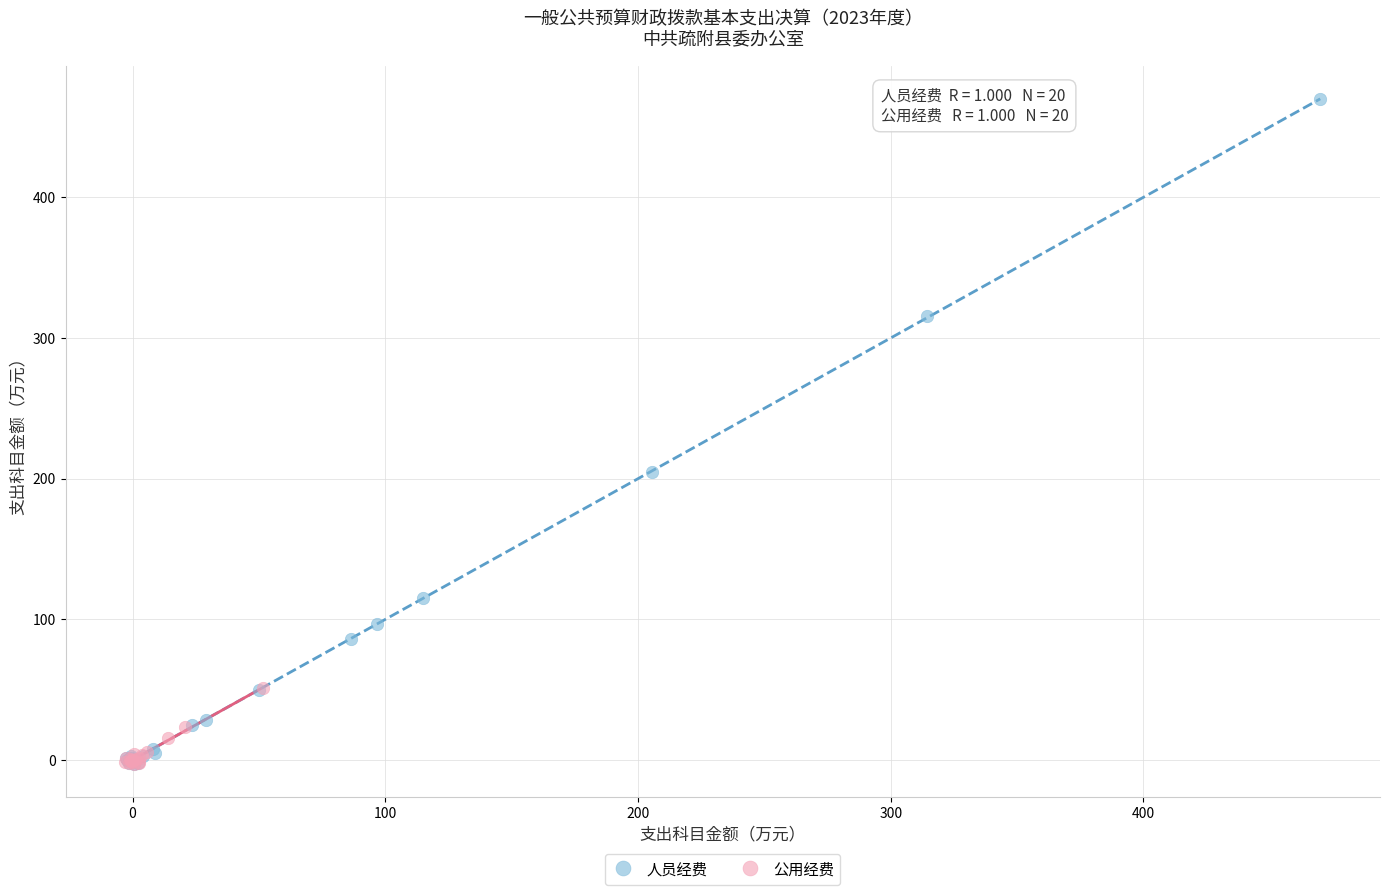

Which series contains the highest Y value?

人员经费